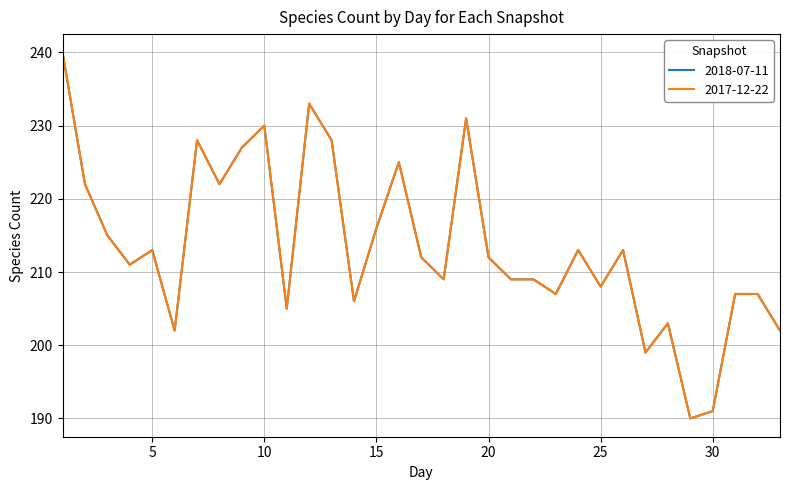

What is the difference between the second highest and second lowest values in the 2018-07-11 series?

42